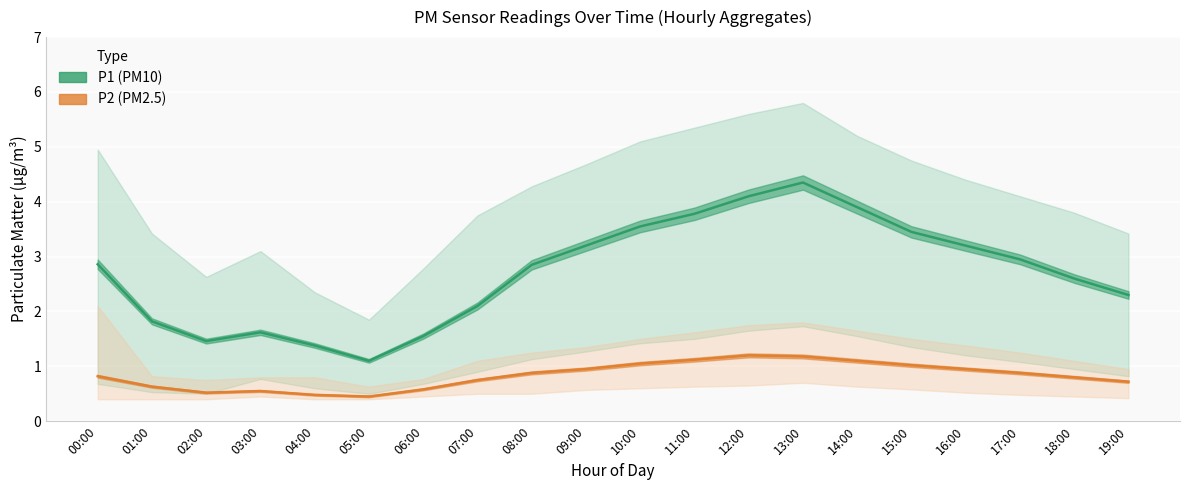

Which series has the largest total across all categories?

P1 (PM10)